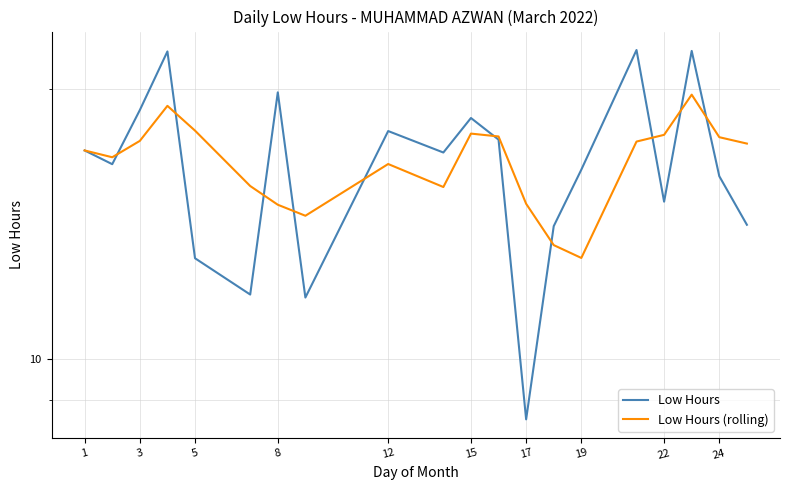

Does the chart have visible grid lines?

Yes